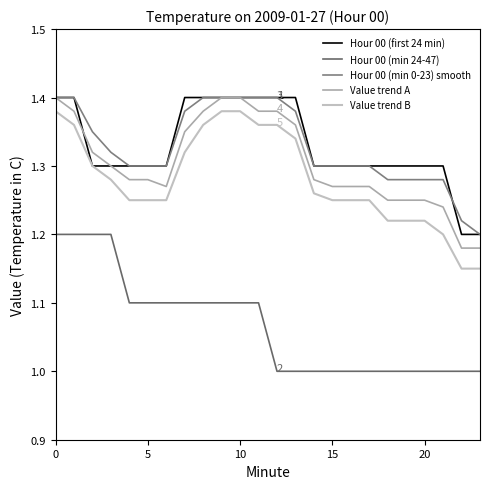

Which series ends up on top after the final intersection of Hour 00 (min 0-23) smooth and Hour 00 (first 24 min)?

Hour 00 (min 0-23) smooth